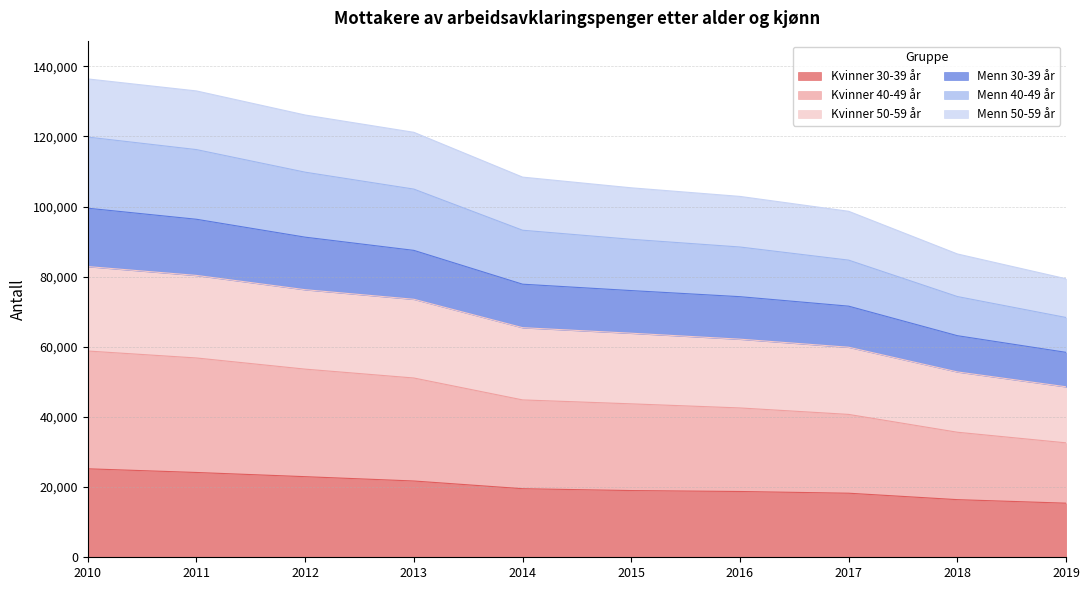

What is the total value across all series at 2014?

108390